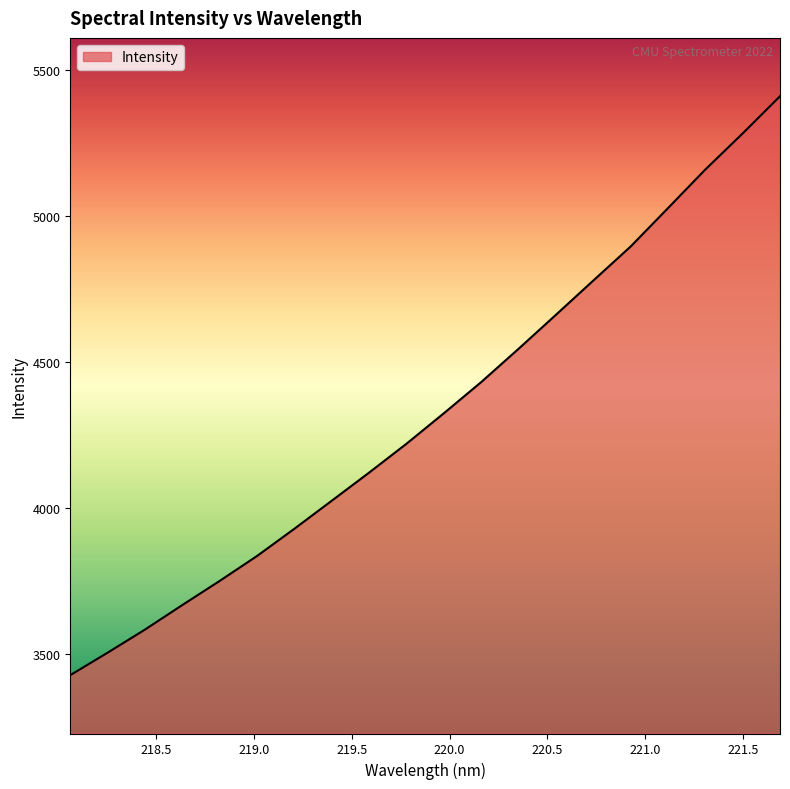

What is the sum of all values?

86586.8